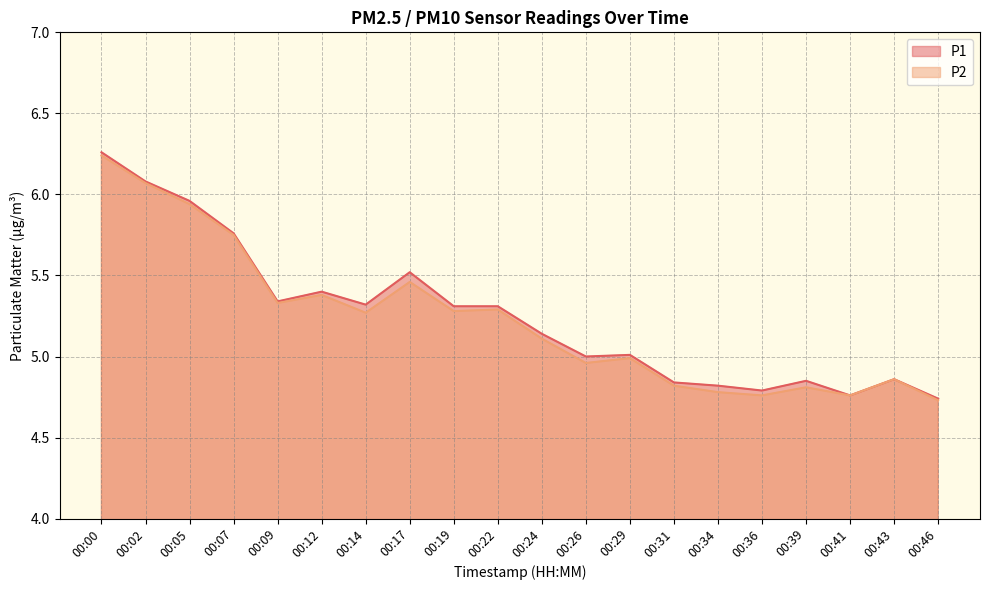

What is the value of the P1 point at the 11th from the left?

5.1